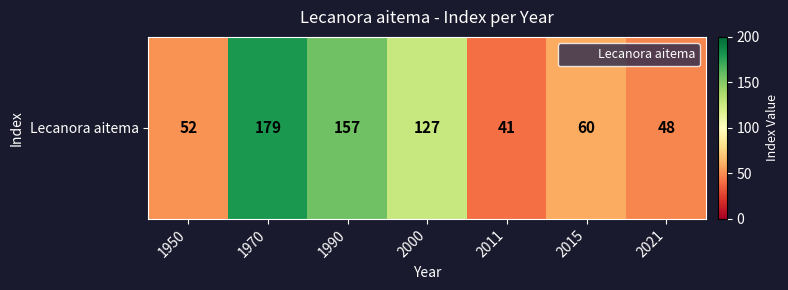

What is the minimum value shown in the chart?

41